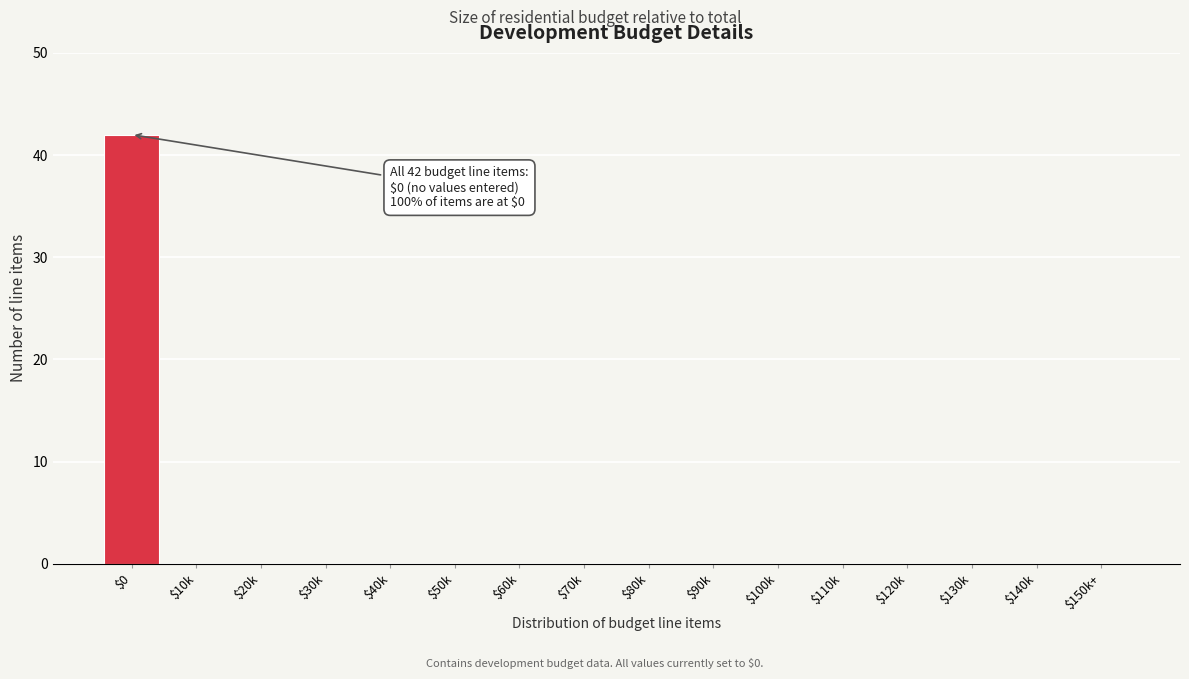

What is the maximum value shown in the chart?

42